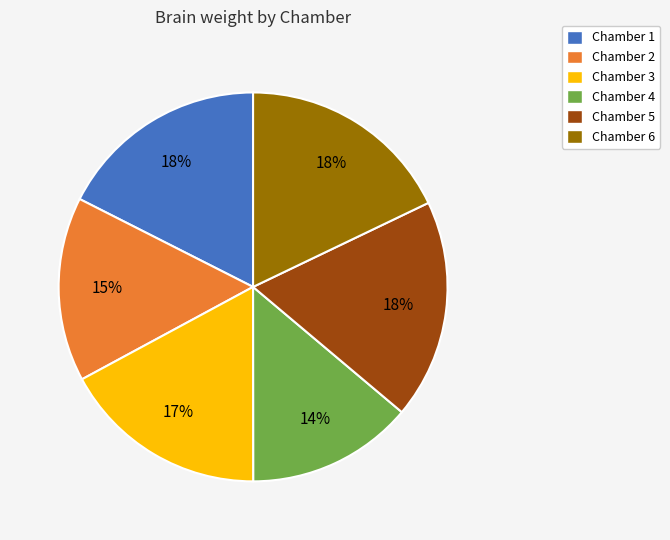

To the nearest percent, what is the average slice percentage?

17%